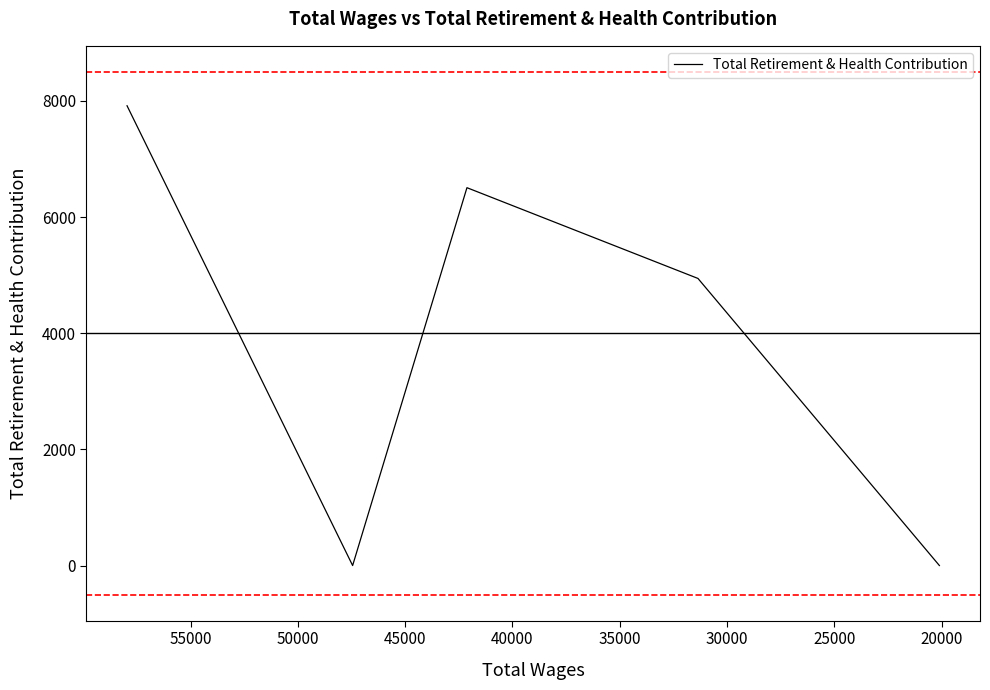

How many data points are less than 4944?

2